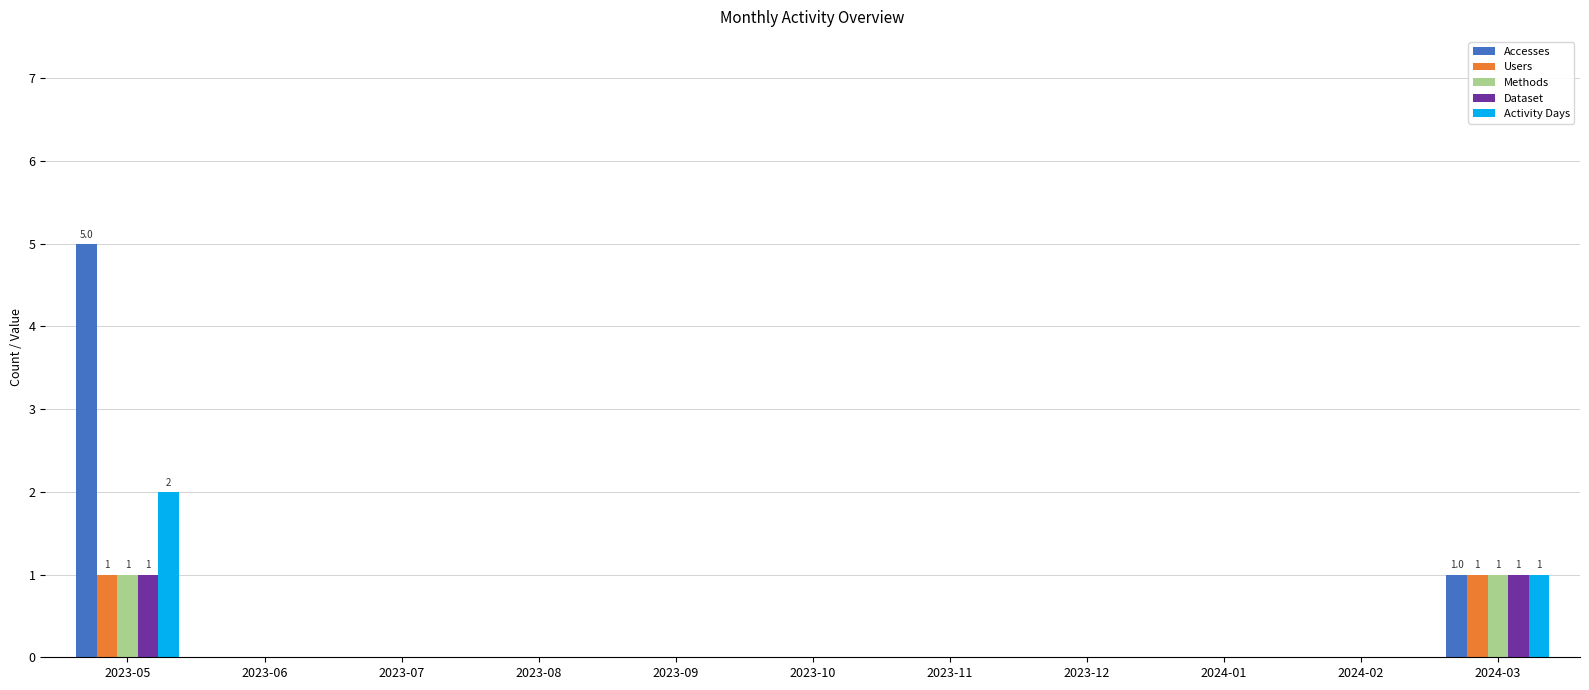

True or false: Dataset has a value of 0 at 2023-06.

True